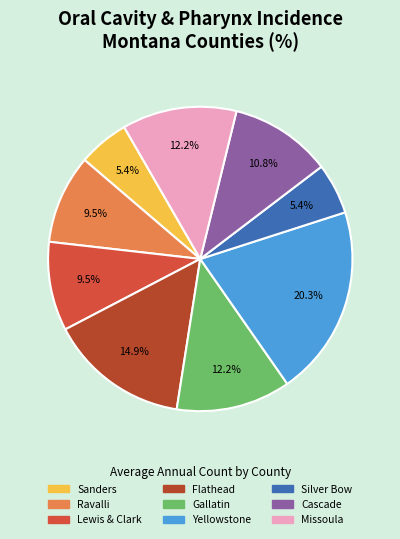

Does any single category account for the majority?

No